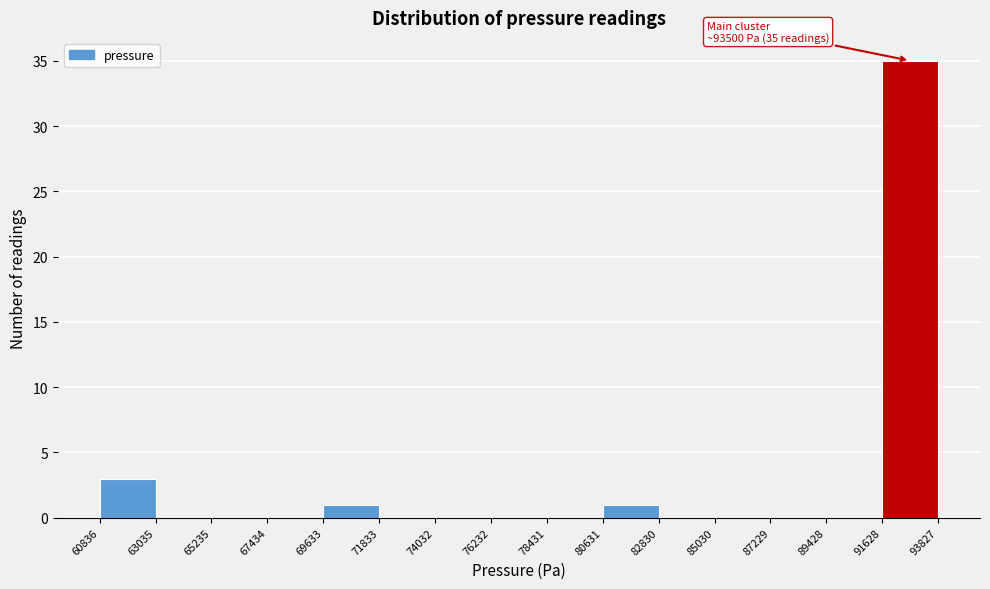

Over which range of the x-axis is the bar tallest?

91628 to 93827